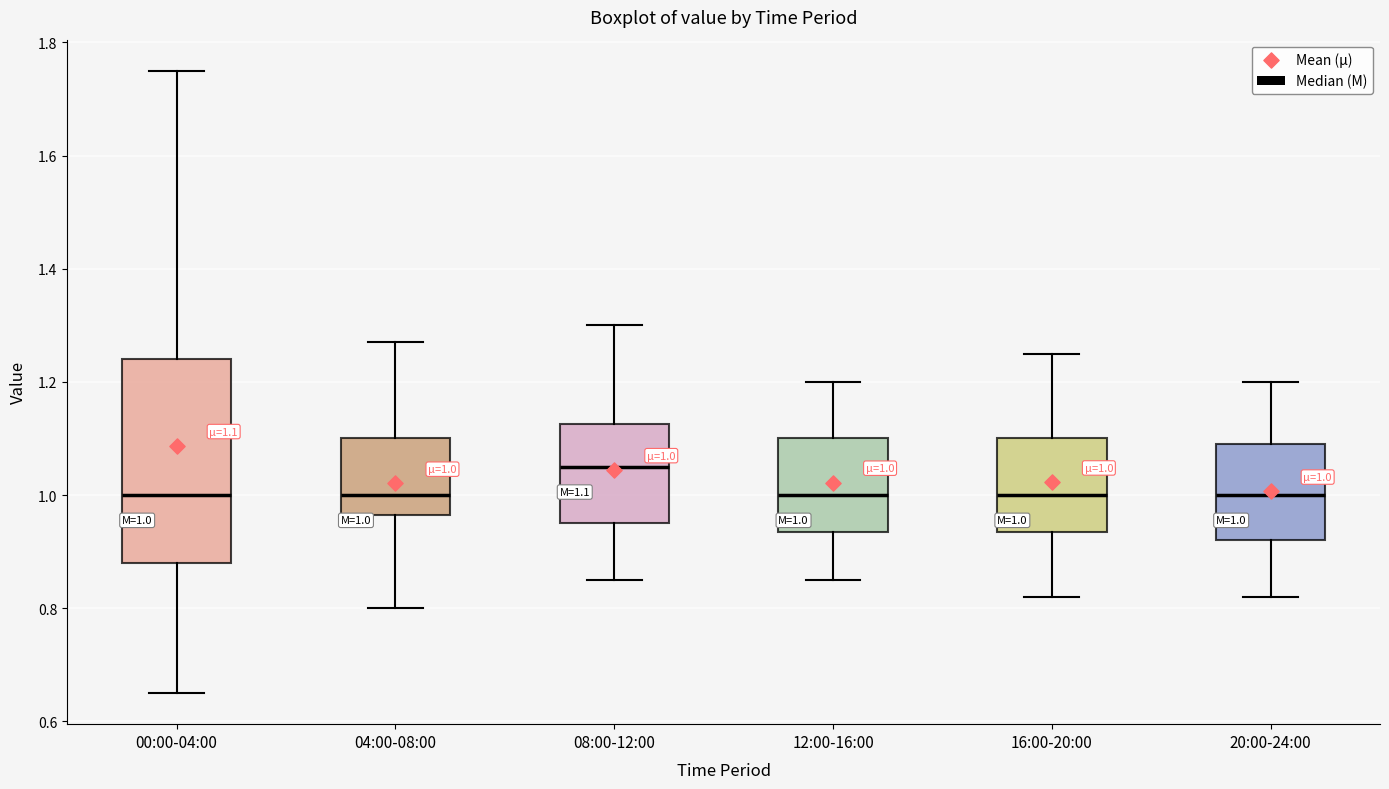

Comparing the boxes themselves (not the whiskers), which one is the tallest?

00:00-04:00